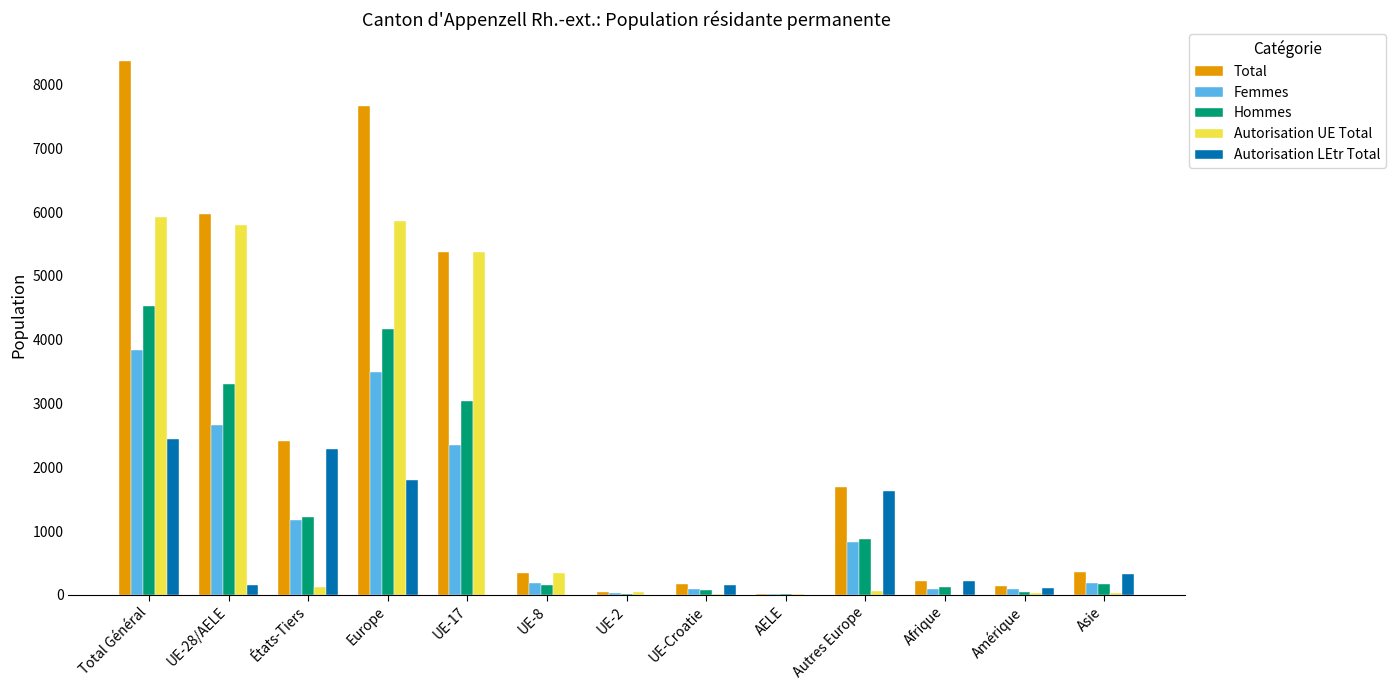

What is the sum of all Autorisation LEtr Total values?

9126